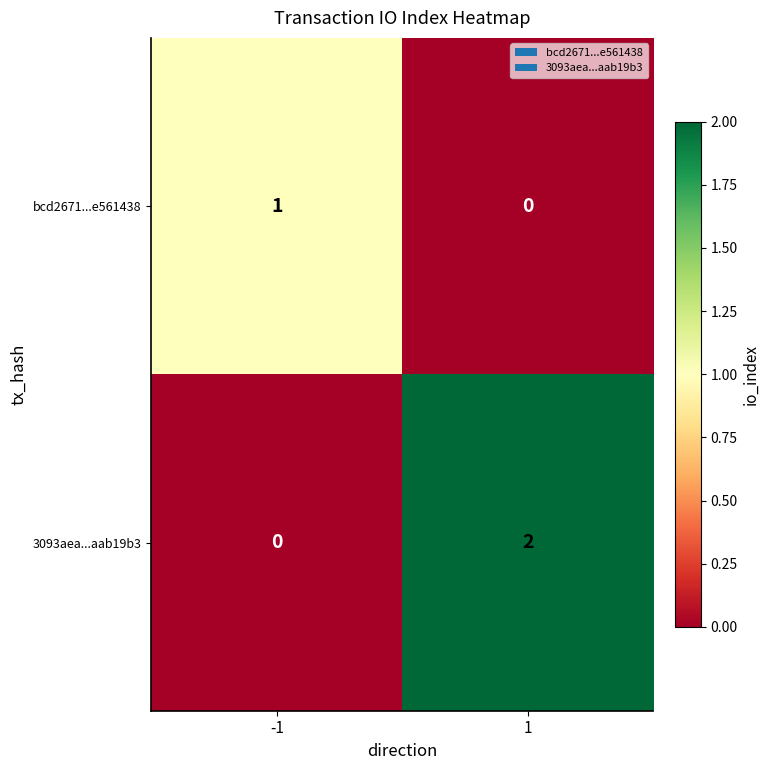

Reading left to right, transcribe all the data shown in this chart.

bcd2671...e561438: -1=1	1=0
3093aea...aab19b3: -1=0	1=2